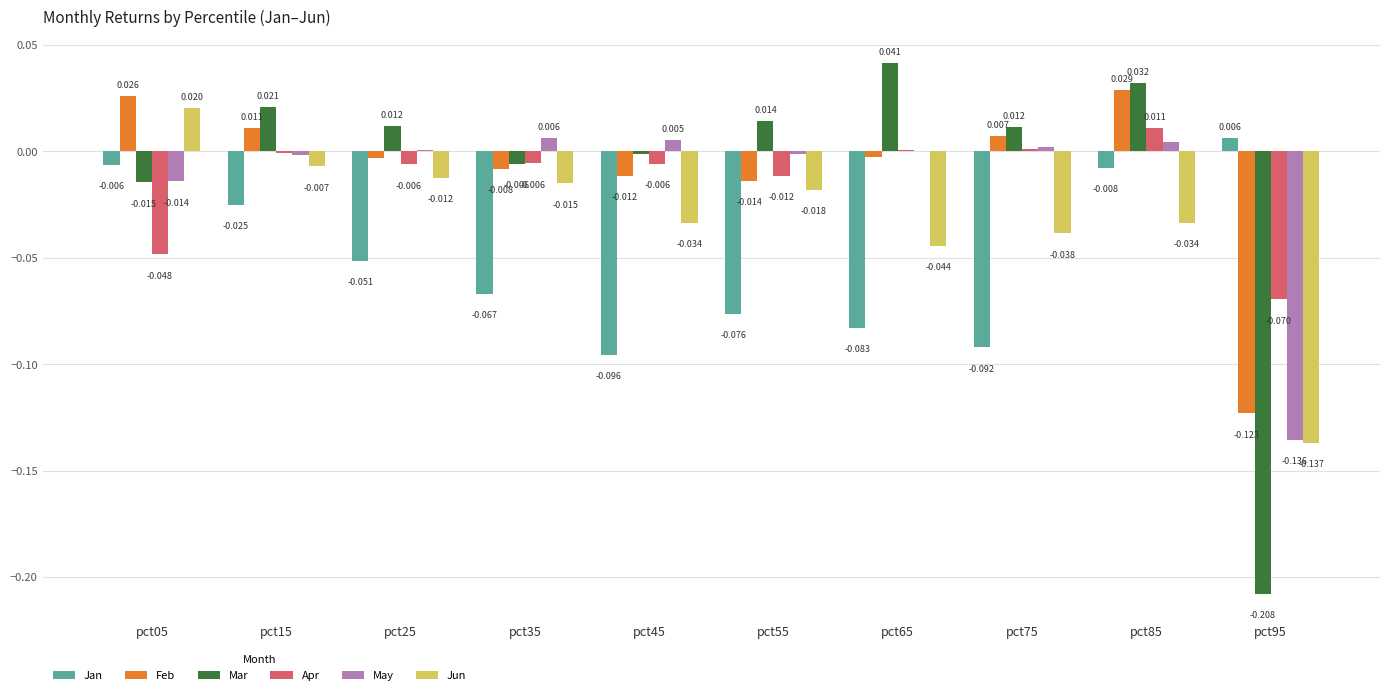

Which series changed the most between pct25 and pct35?

Mar